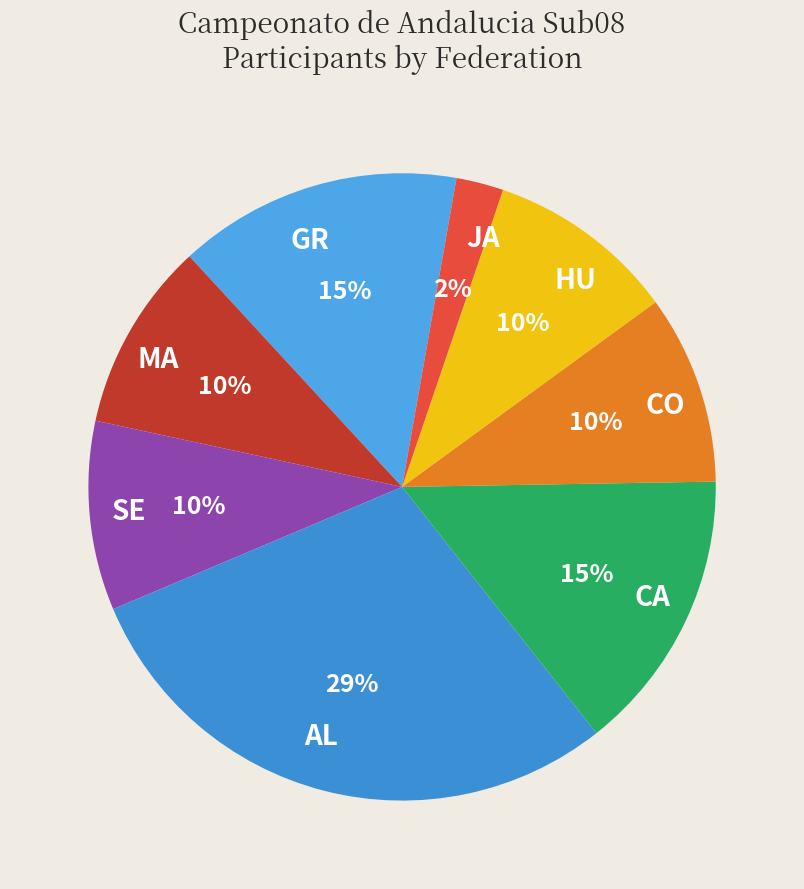

Is it true that SE is 10% of the pie?

True